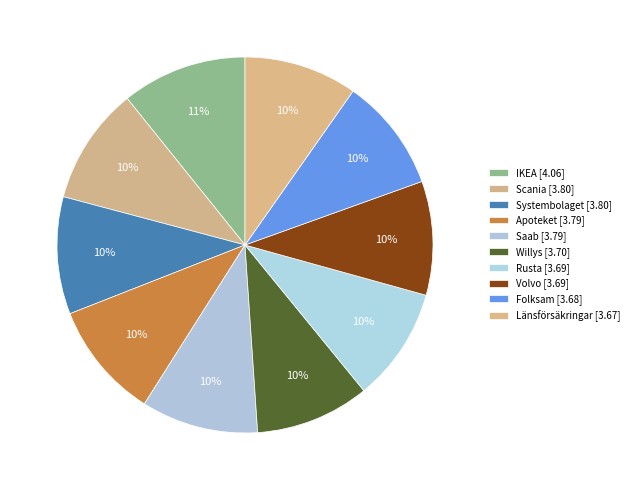

Which slice is the smallest?

Länsförsäkringar